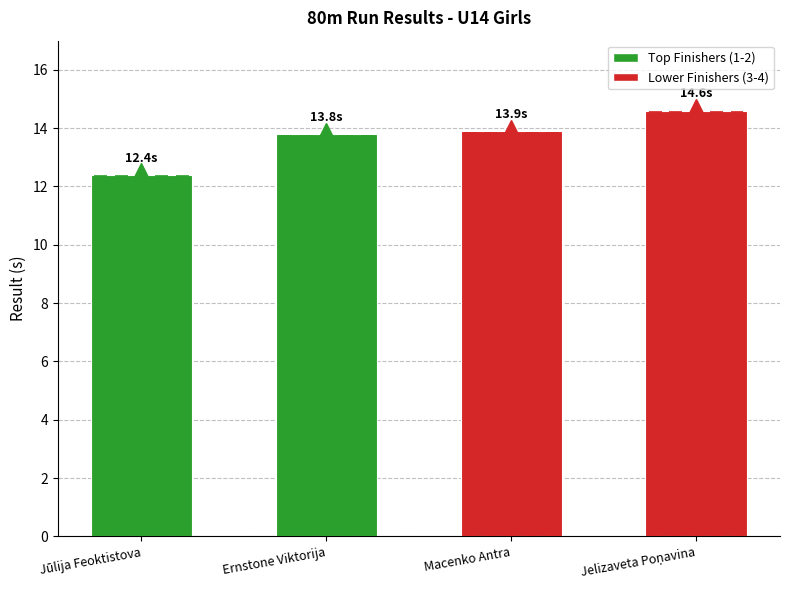

Is it true that the value at Macenko Antra is 3.9?

False